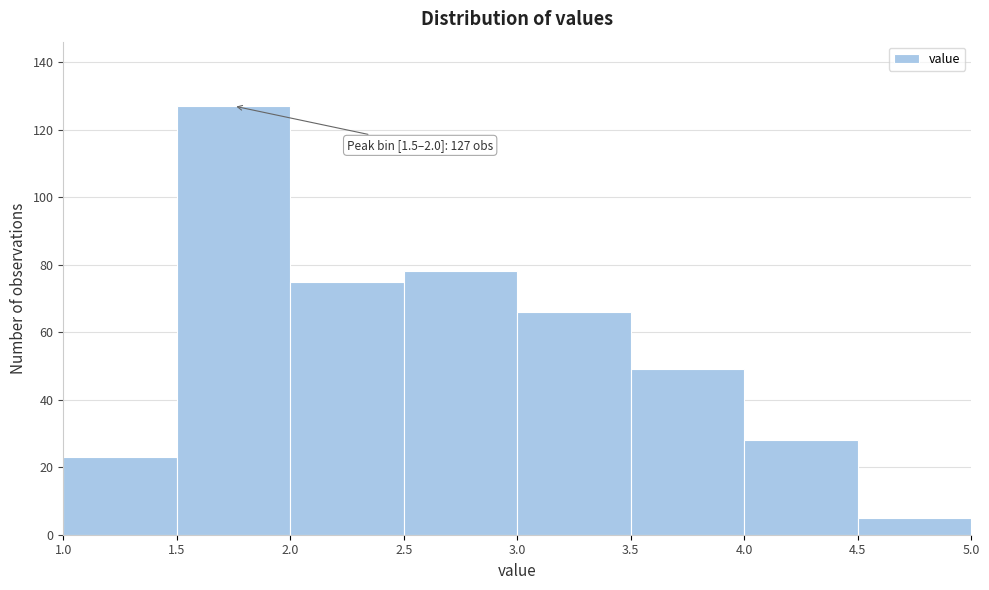

Which range on the x-axis has the tallest bar?

1.5 to 2.0